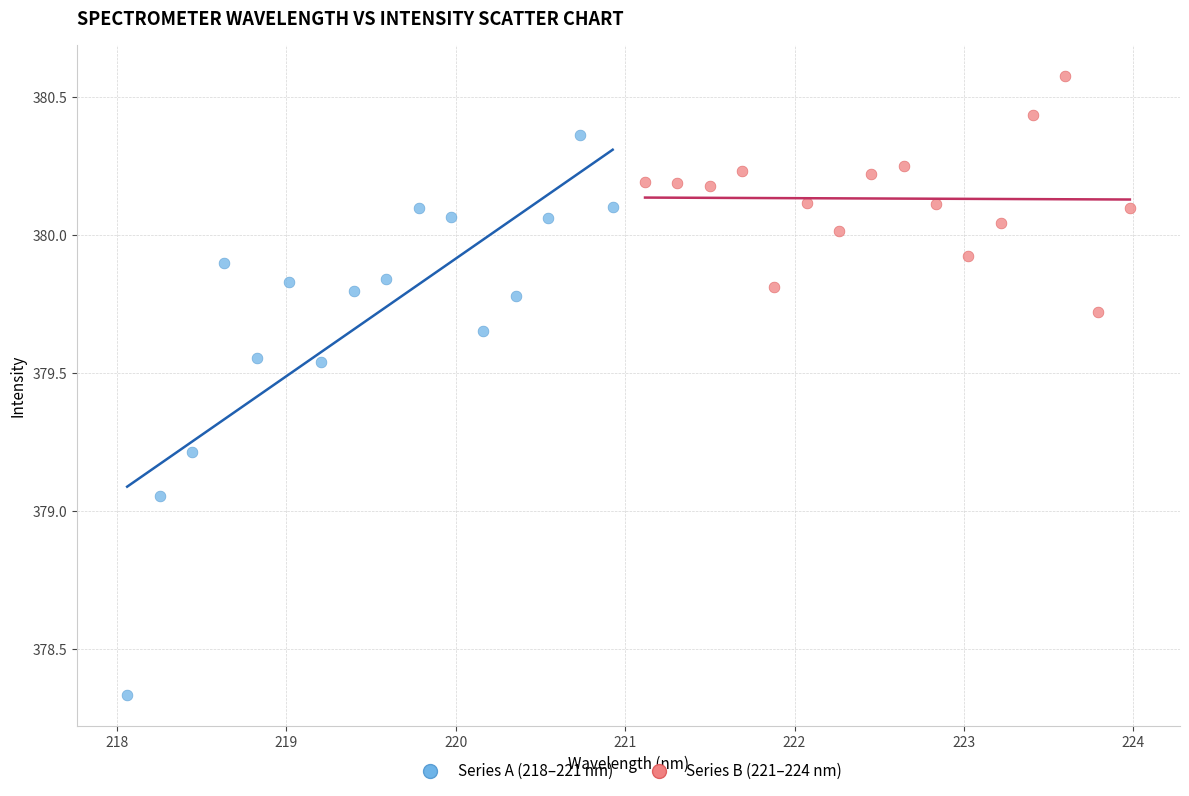

Which series has the largest Y range (max minus min)?

Series A (218–221 nm)